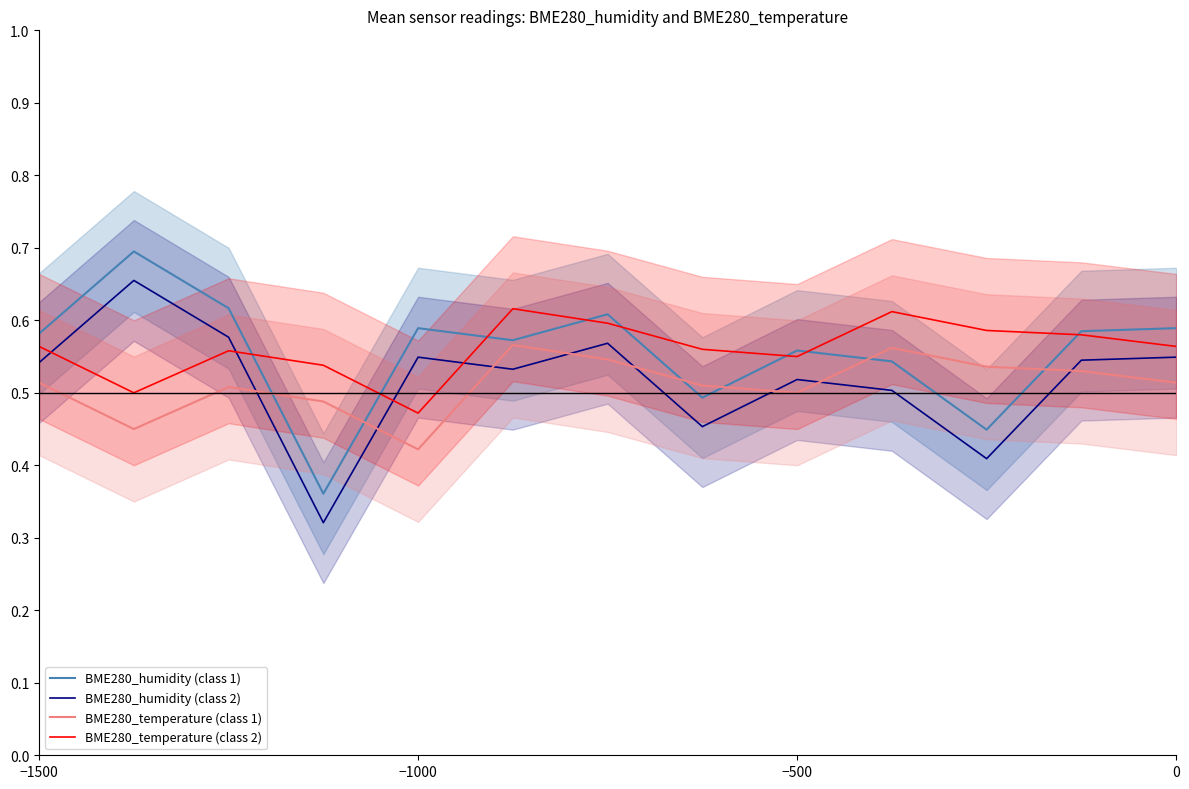

Is it true that BME280_humidity (class 2) equals 0.8 at −1000?

False